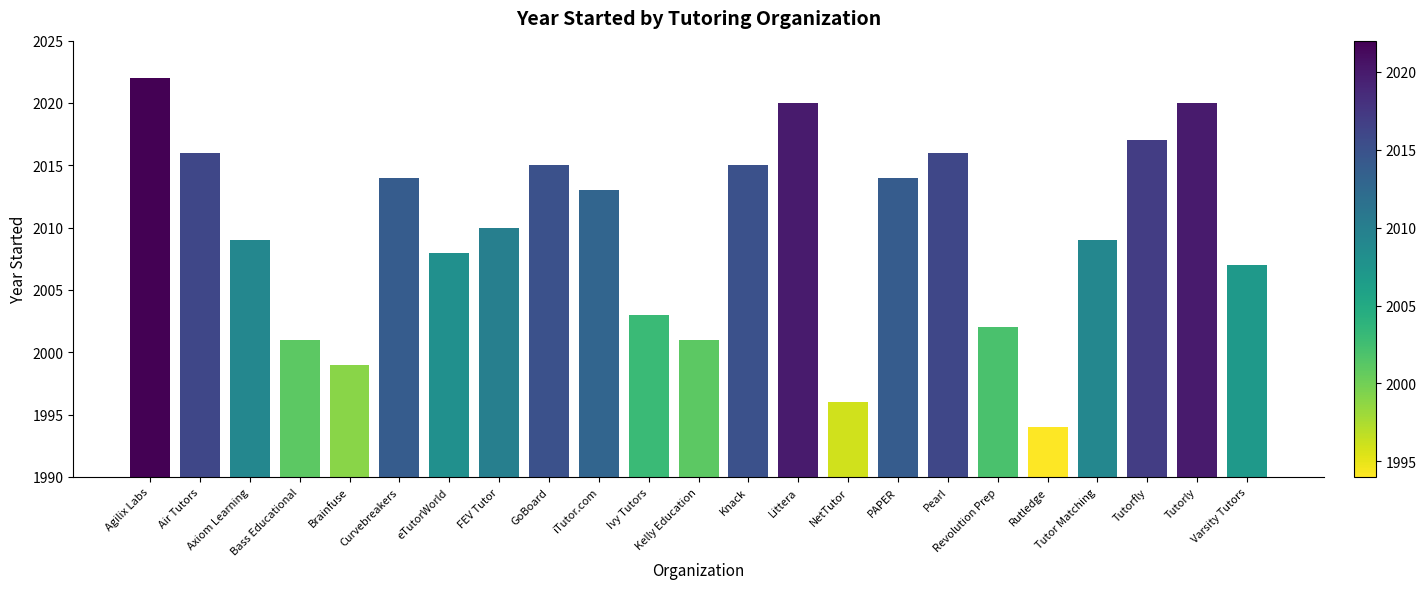

What is the minimum value shown in the chart?

1994